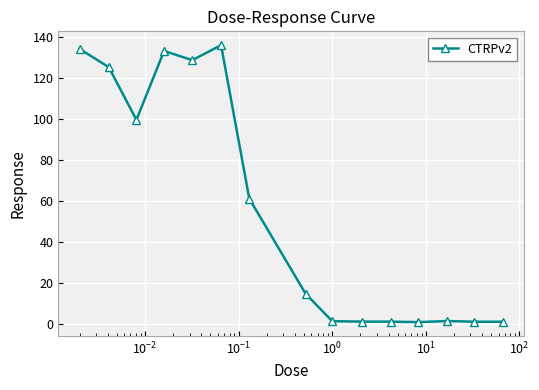

What is the value of the 8th point from the left?

15.0